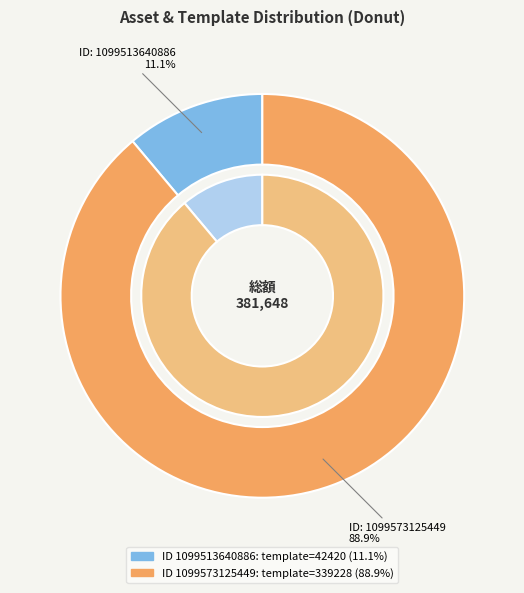

Count the number of slices in the pie.

2